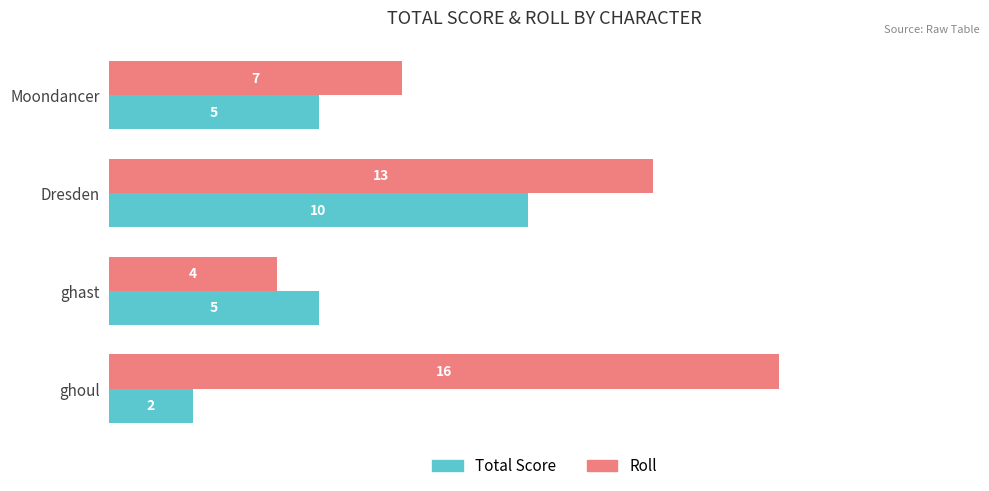

Which series changed the most between Moondancer and ghast?

Roll